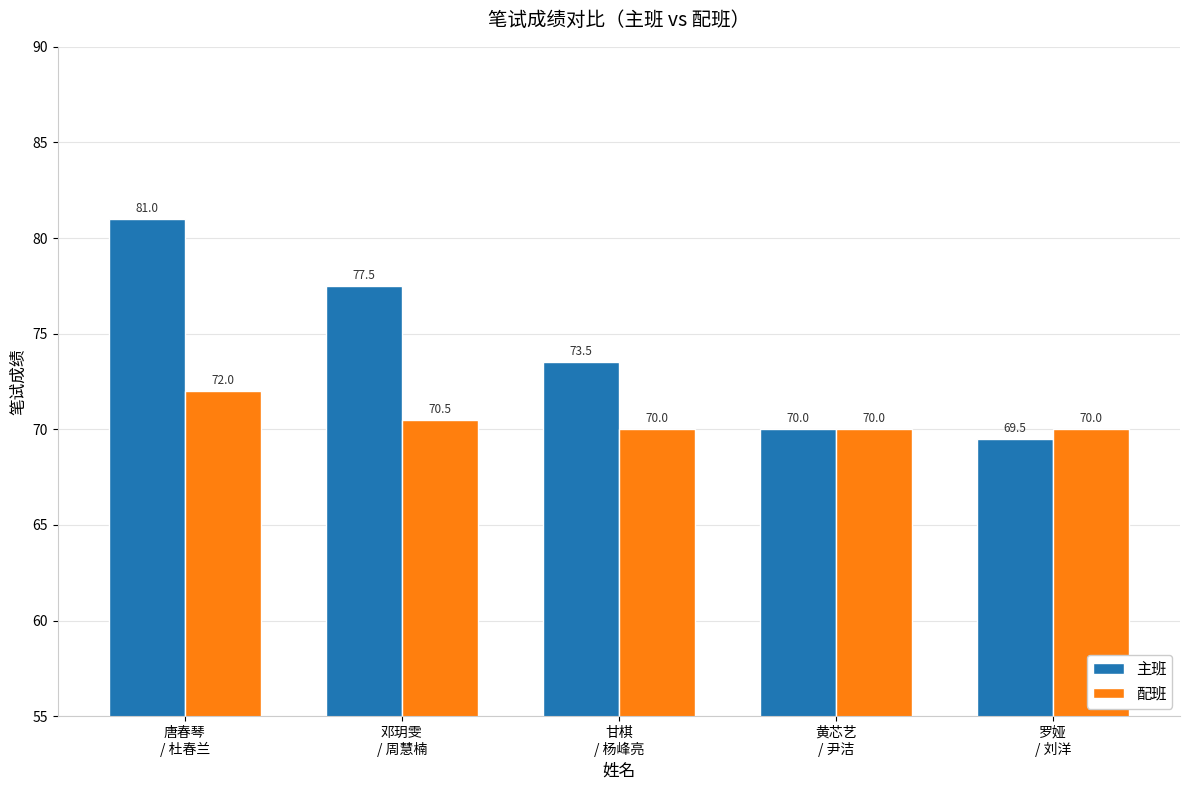

What position from the right is 唐春琴
/ 杜春兰?

5